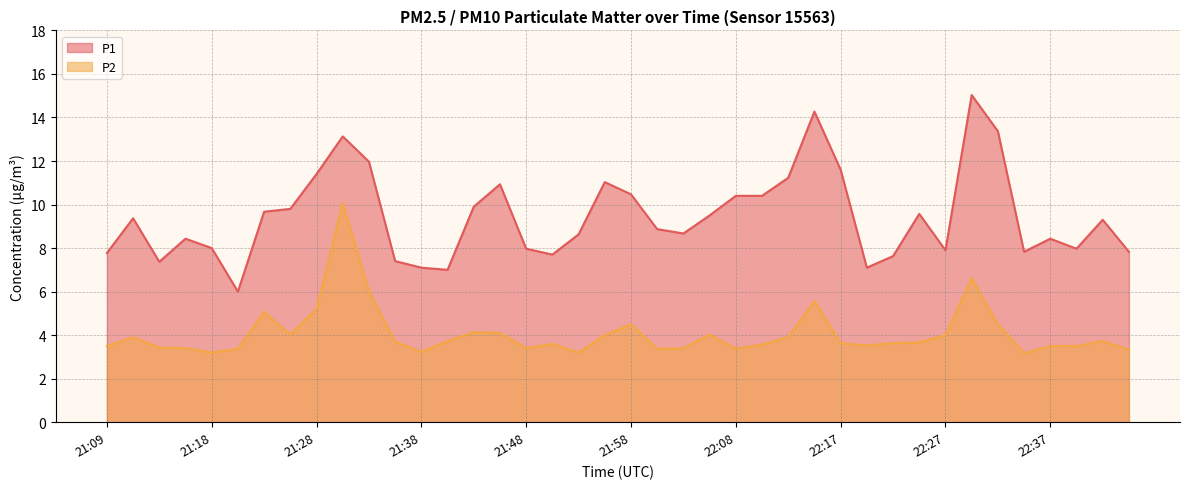

True or false: P1 and P2 cross at least once.

False